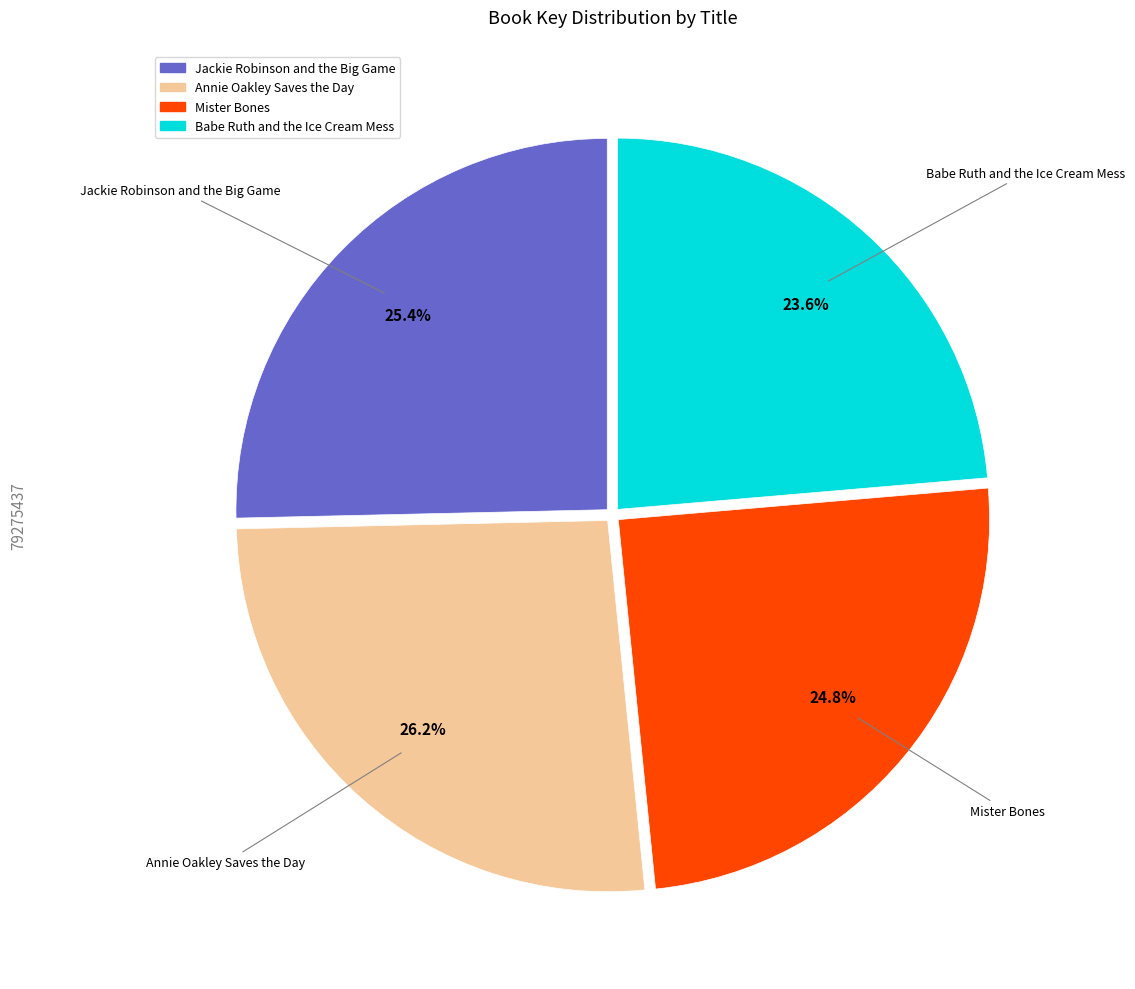

Which has a higher value, Babe Ruth and the Ice Cream Mess or Annie Oakley Saves the Day?

Annie Oakley Saves the Day